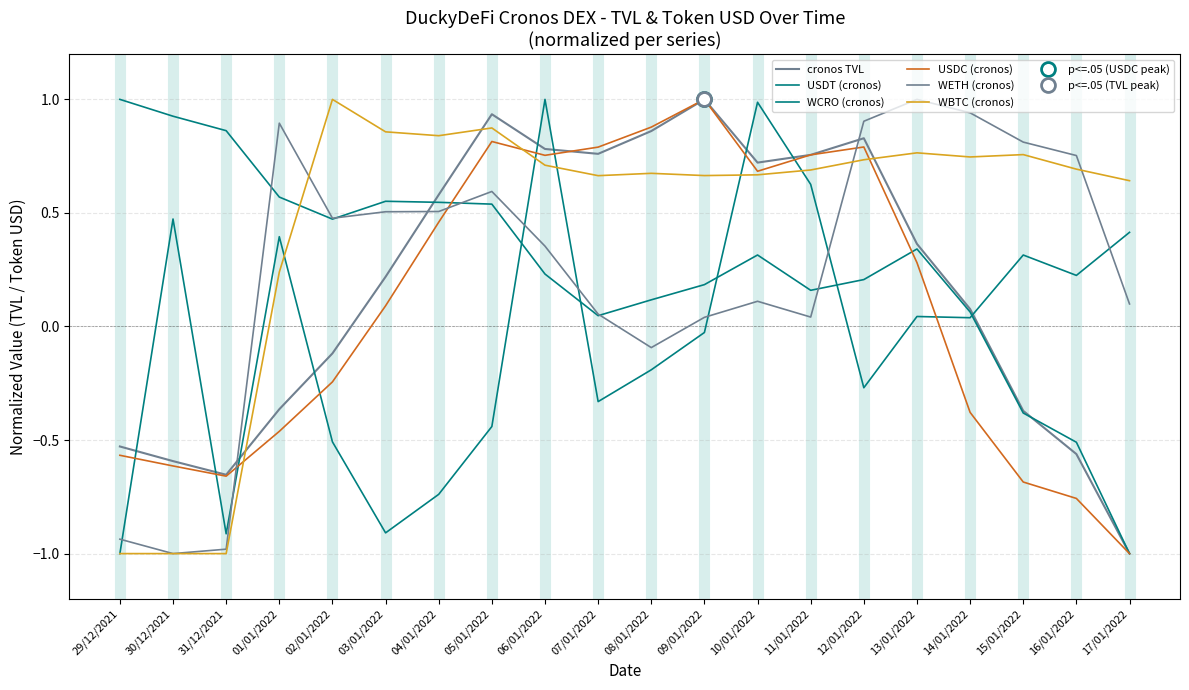

What is the label of the 6th point from the left?

03/01/2022